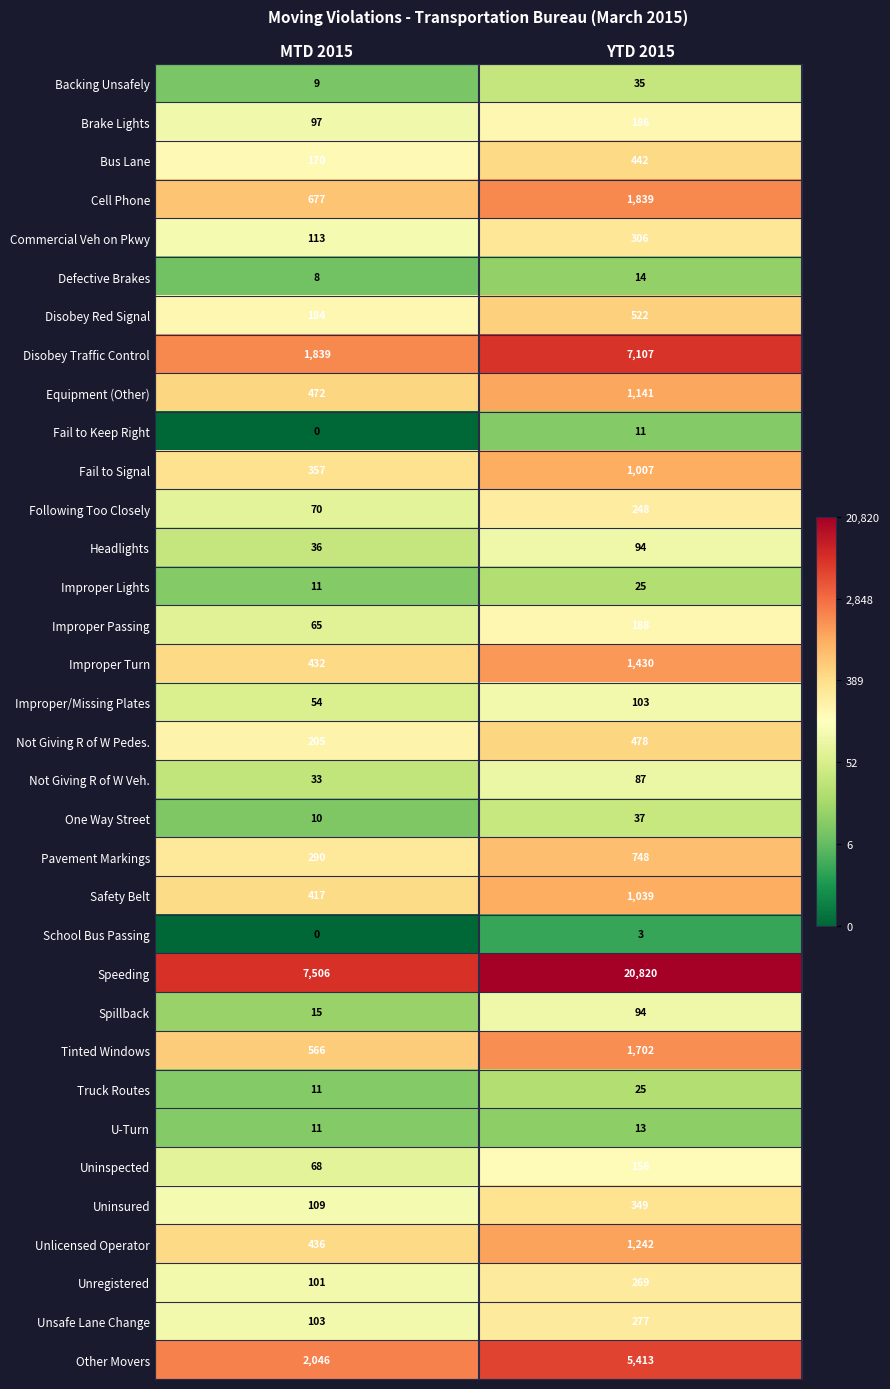

What is the approximate value of Improper Lights at MTD 2015, to the nearest 10?

10